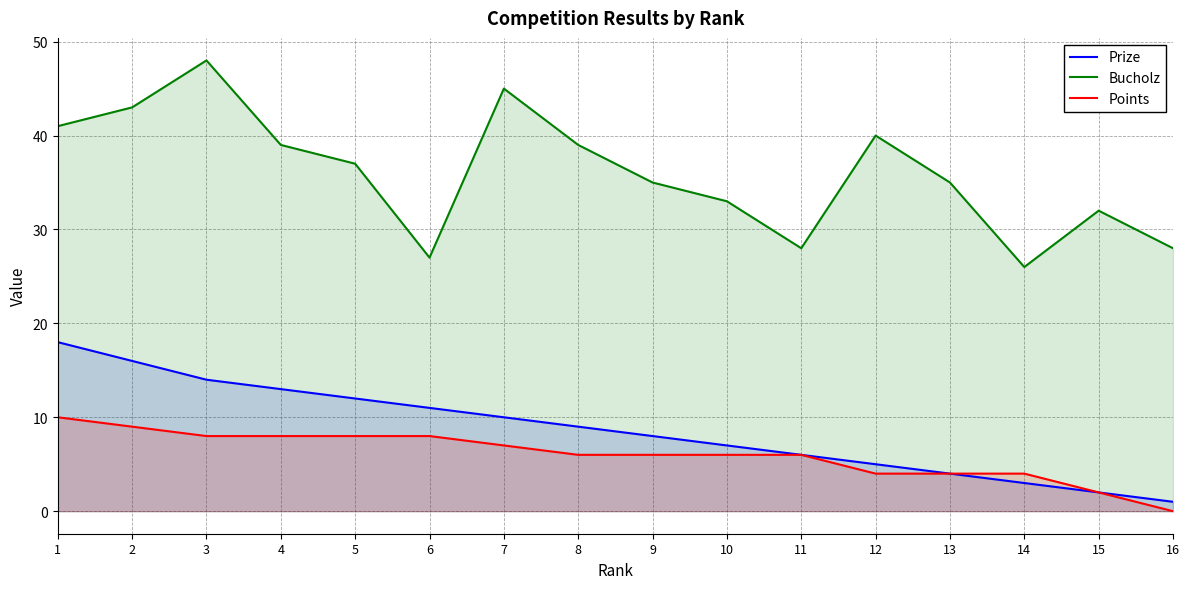

What is the sum of all Points values?

96